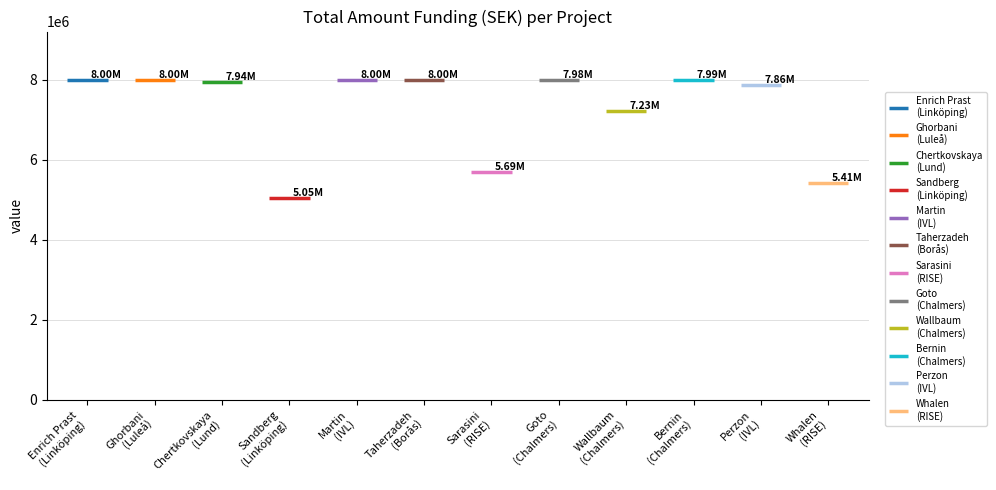

Is it true that the value at Ghorbani
(Luleå) is 7999609?

True